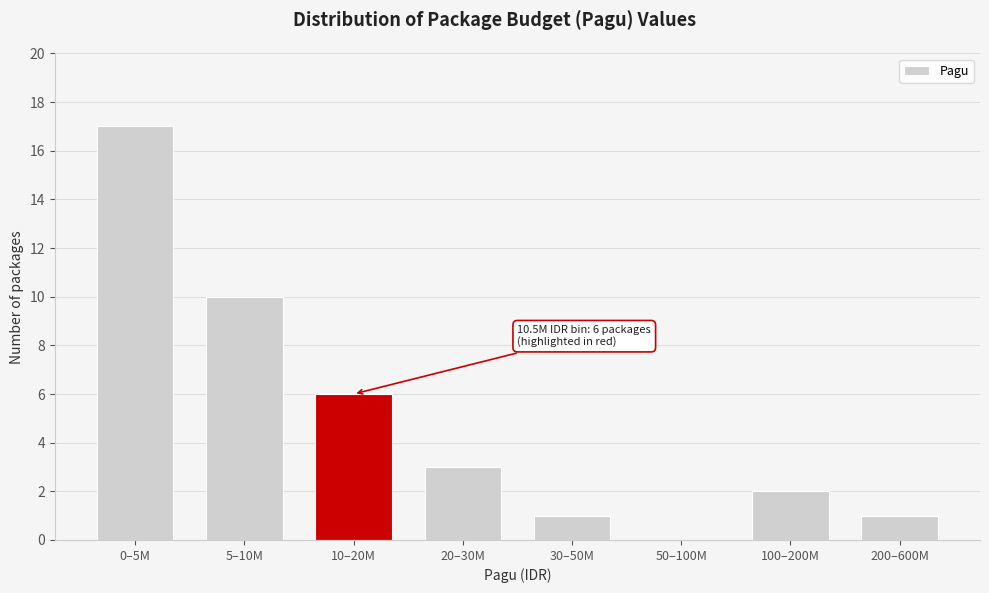

Reading right to left, extract all data points from this chart.

200–600M=1	100–200M=2	50–100M=0	30–50M=1	20–30M=3	10–20M=6	5–10M=10	0–5M=17